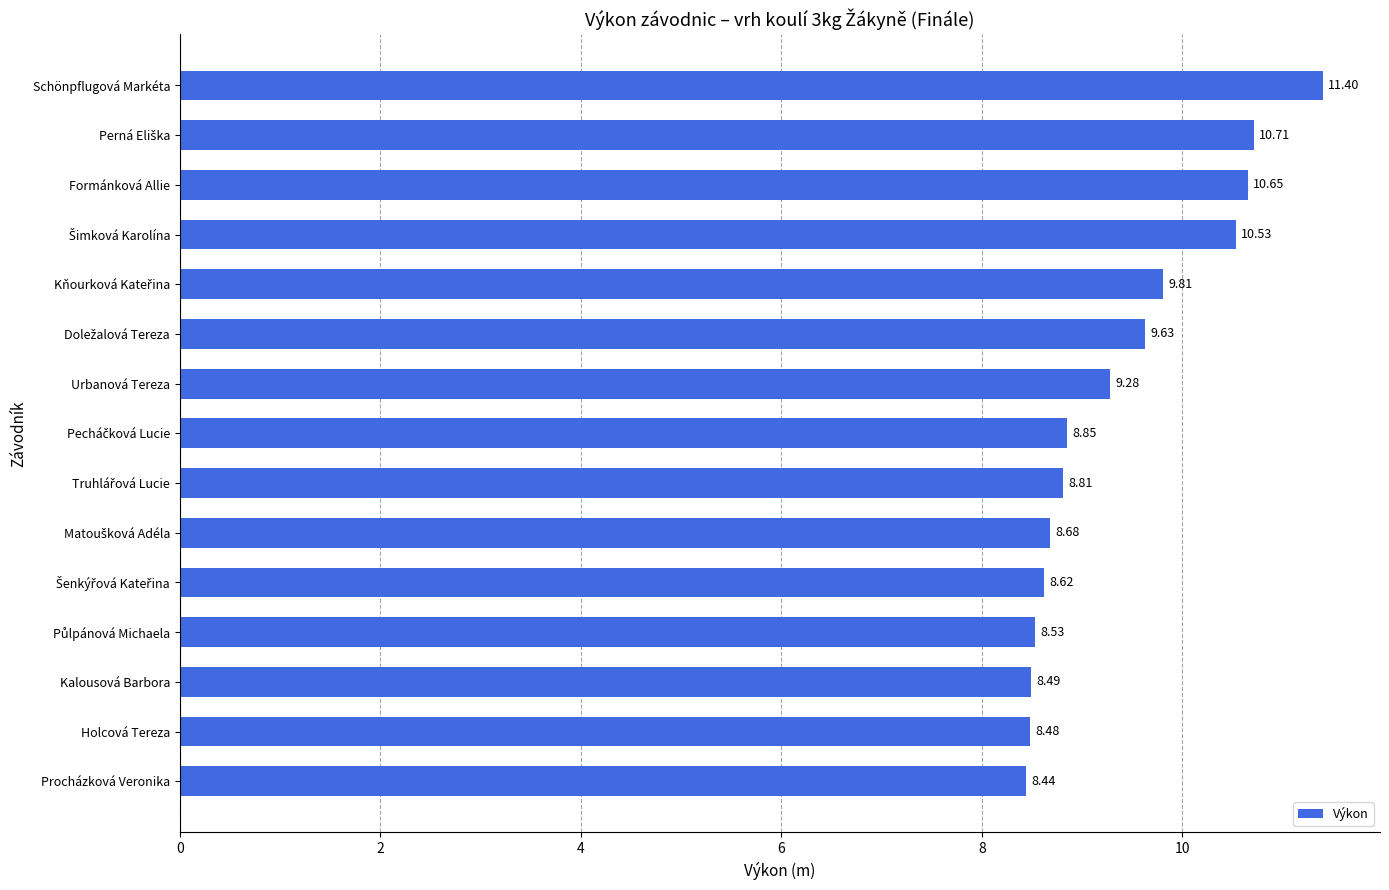

What is the average value?

9.4